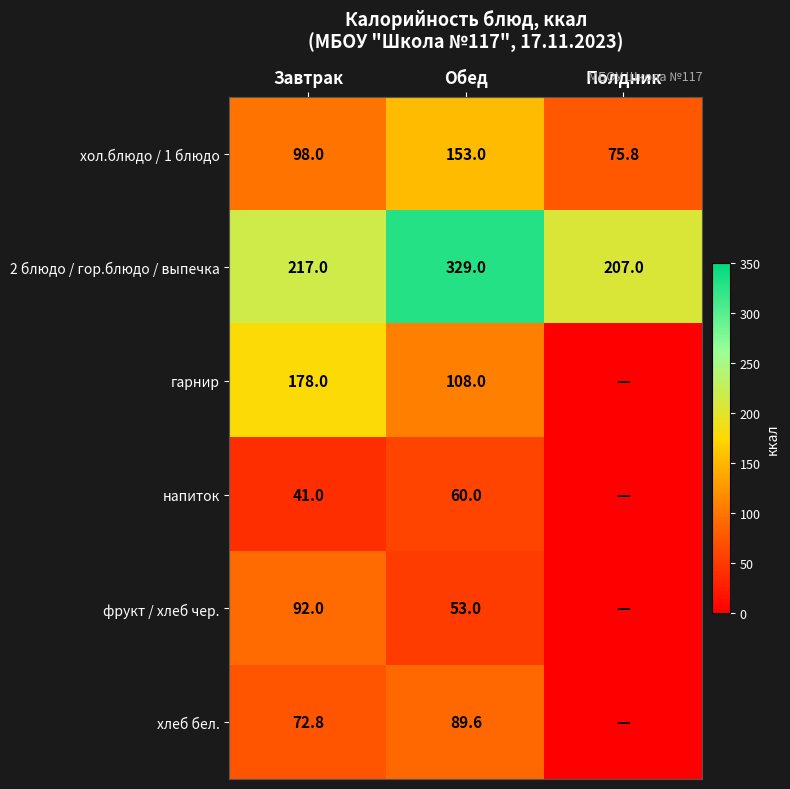

At which category is the sum across all series the highest?

Обед